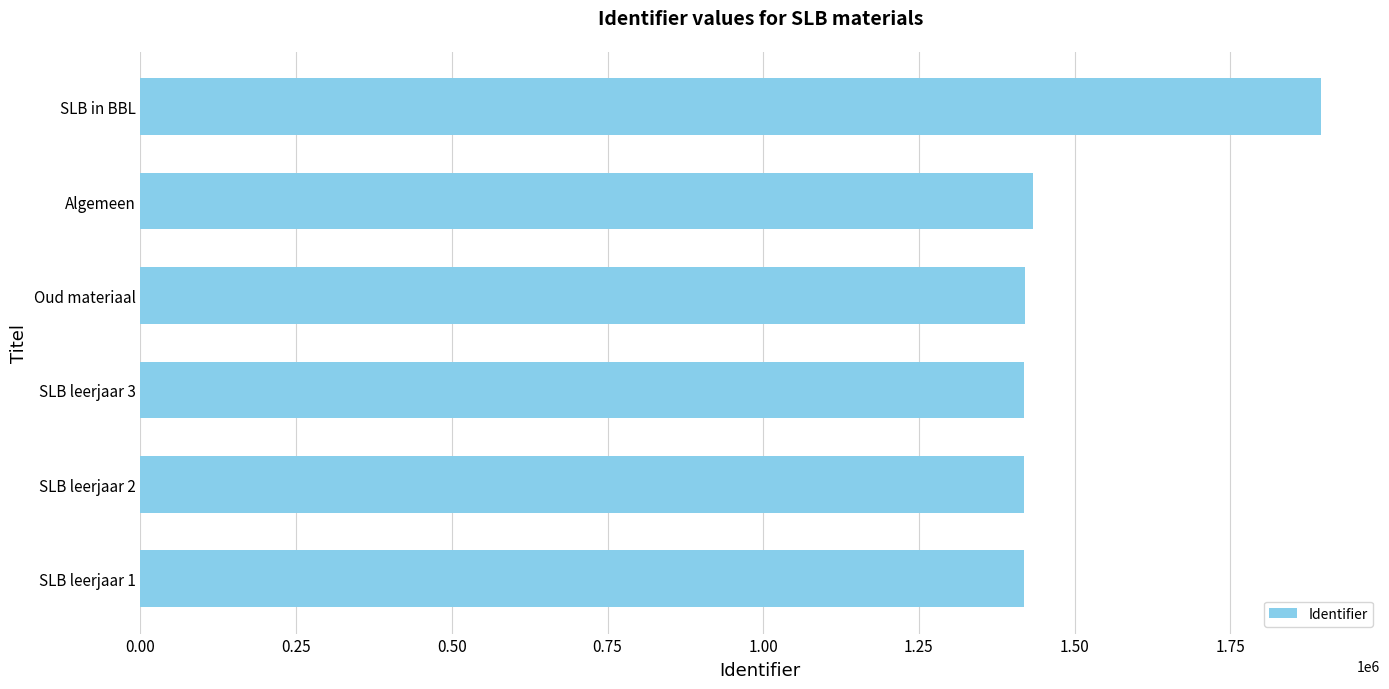

What value does the data have at Oud materiaal?

1420132